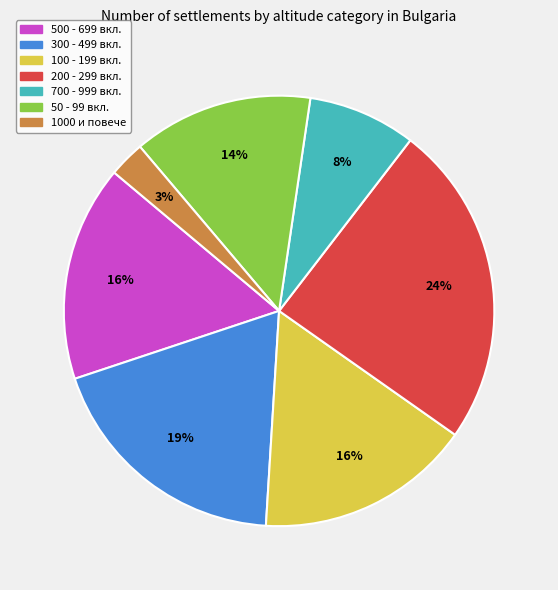

Is there a majority slice in this chart?

No